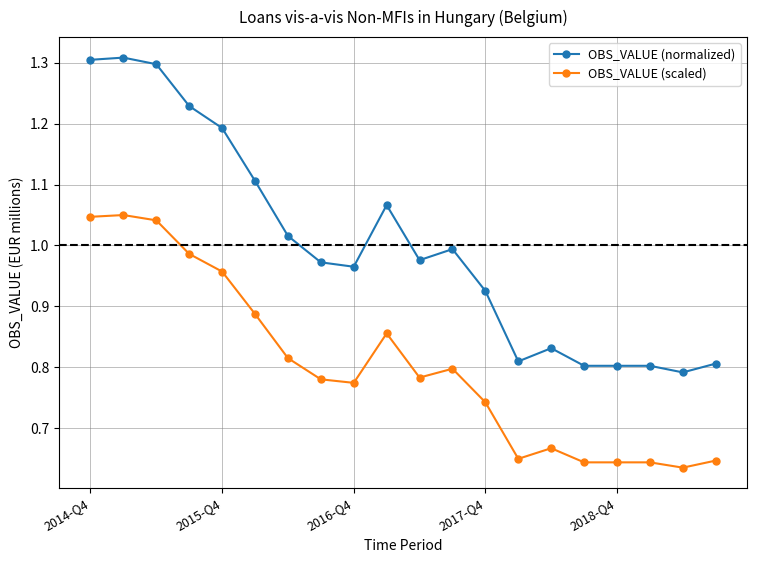

At how many categories does at least one series exceed 0?

20